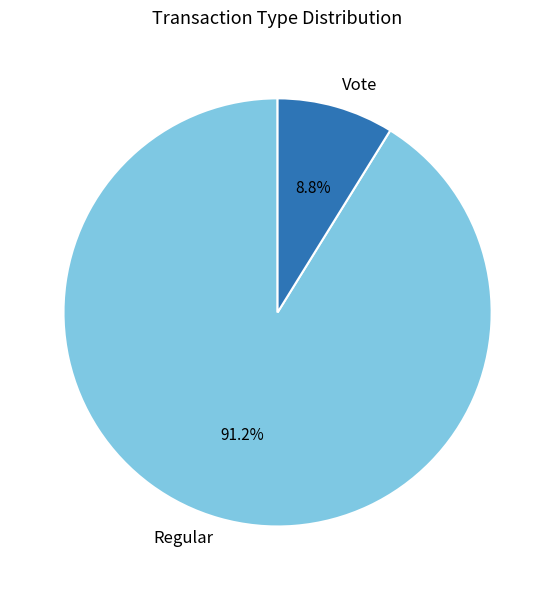

Is there any slice that represents more than half of the pie?

Yes